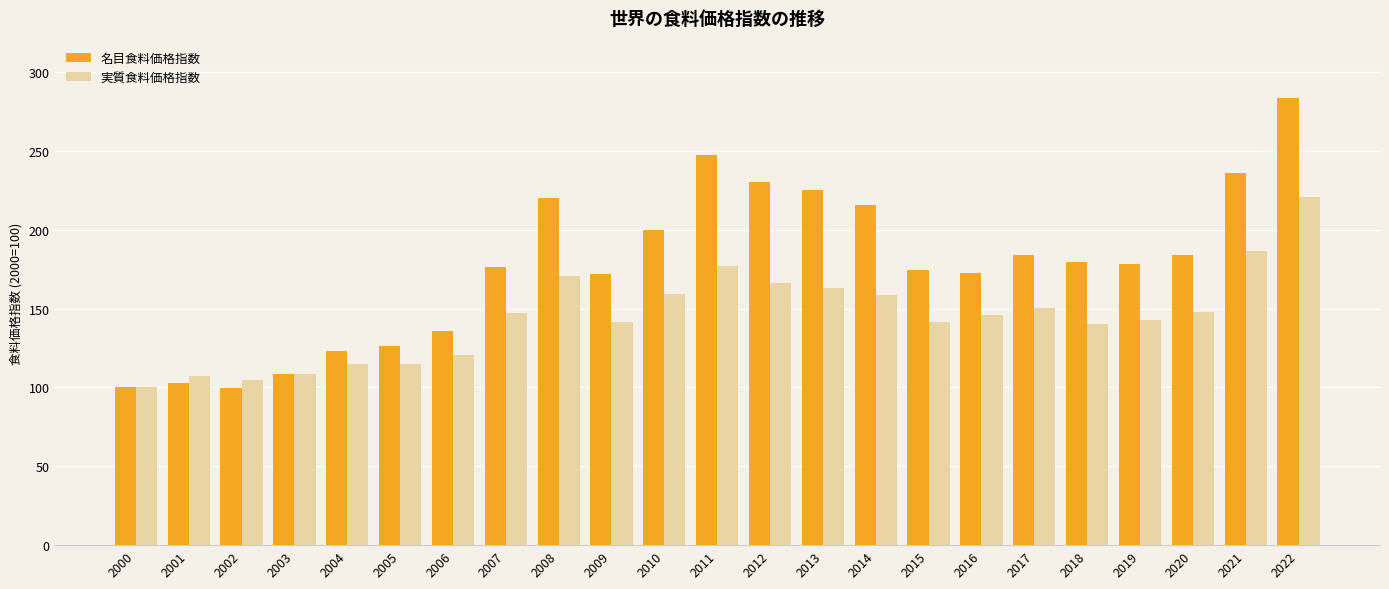

Rank the series by their average value, from lowest to highest.

実質食料価格指数, 名目食料価格指数